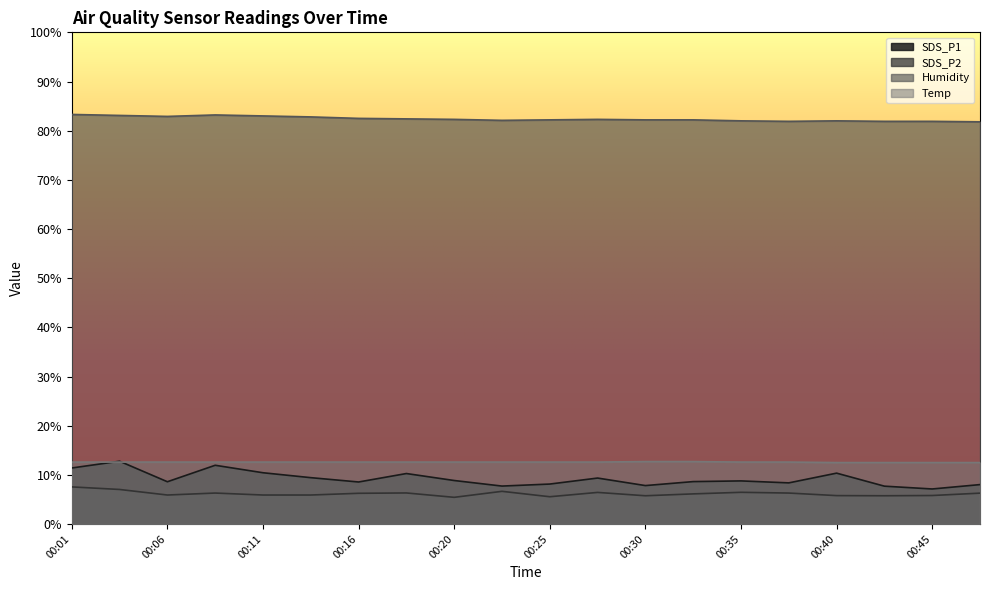

At how many categories does at least one series exceed 38?

20